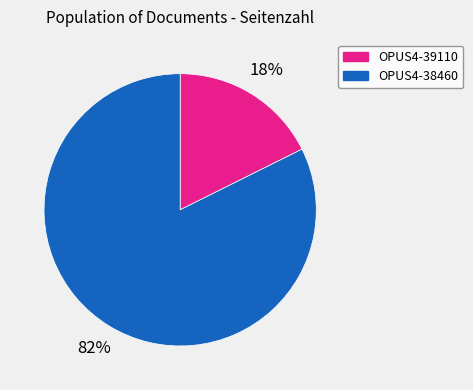

Between OPUS4-39110 and OPUS4-38460, which is larger?

OPUS4-38460